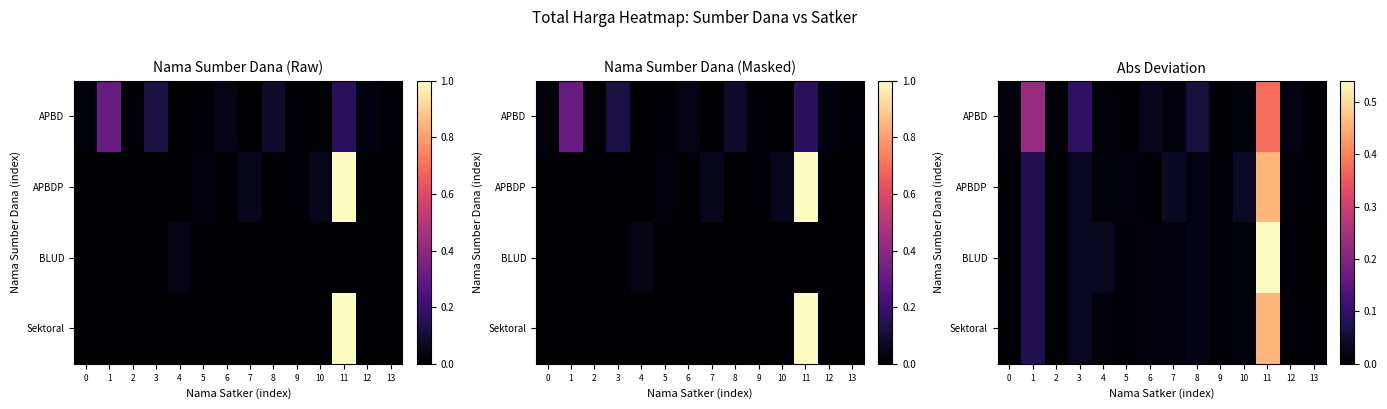

What is the maximum value for BLUD?

0.5